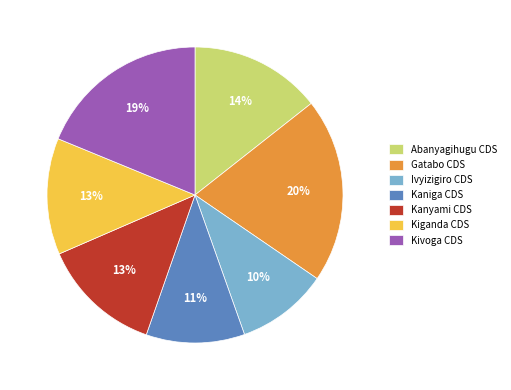

Does any single category account for the majority?

No